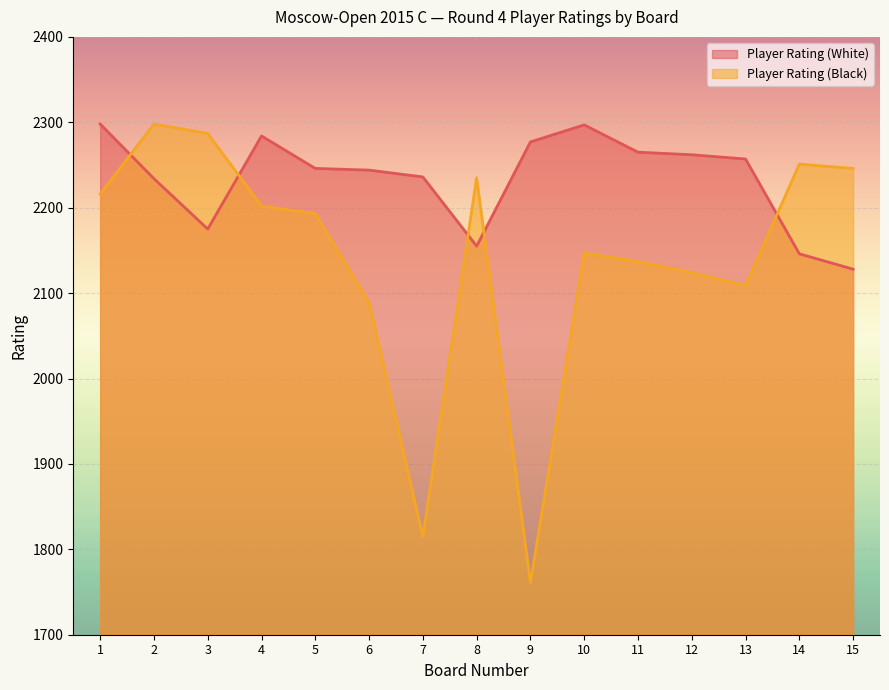

How many lines are shown in the chart?

2